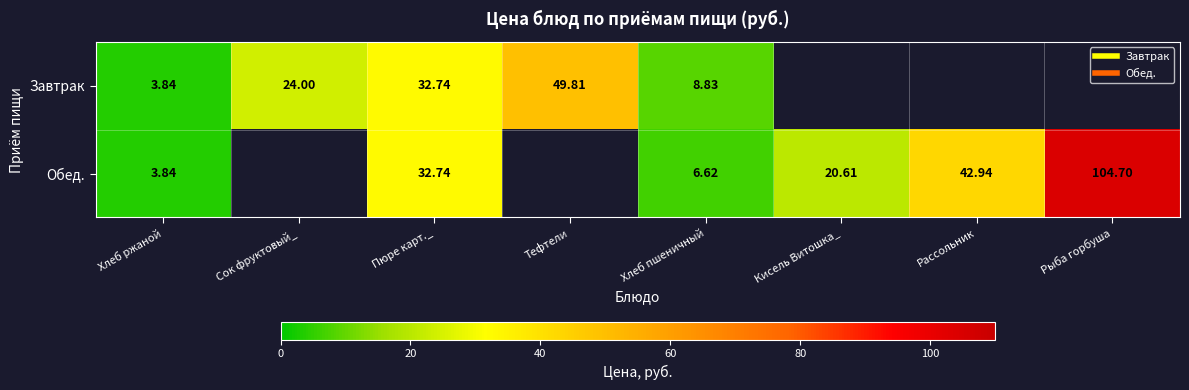

Rank the series at Рыба горбуша from highest to lowest value.

Завтрак, Обед.